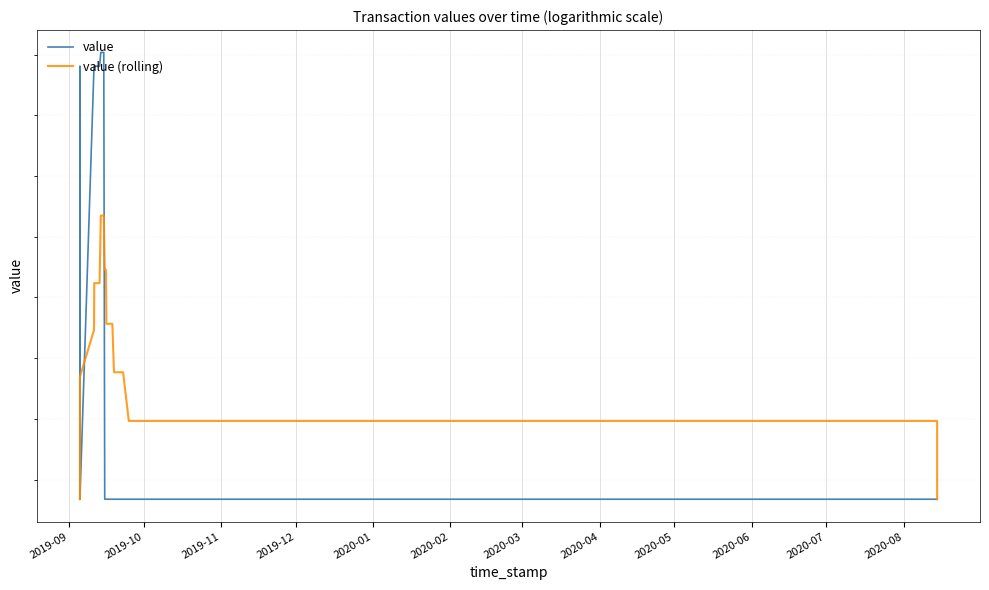

How many lines are shown in the chart?

2